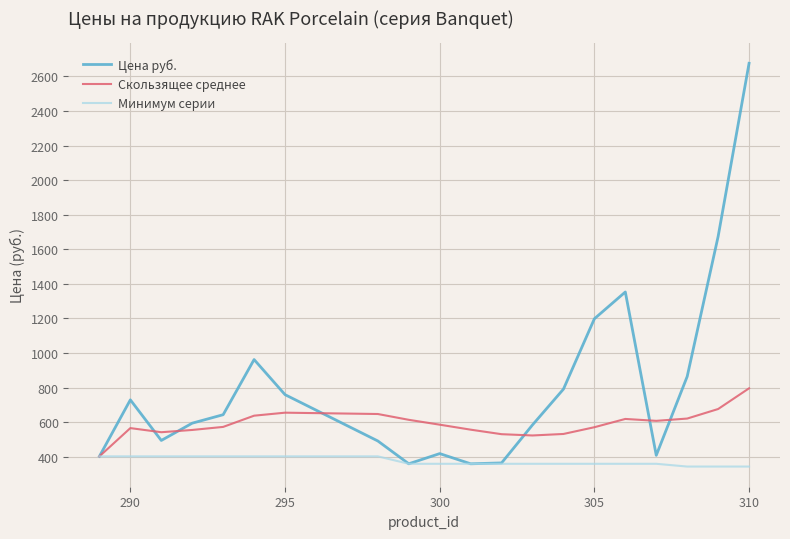

Which series has the largest total across all categories?

Цена руб.